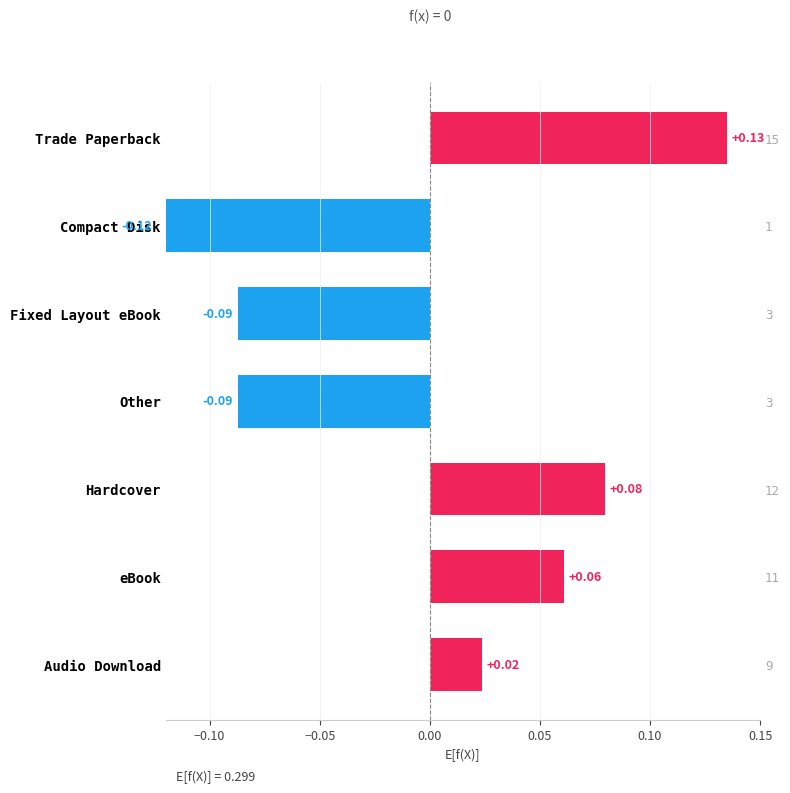

How many bars are there in total?

7